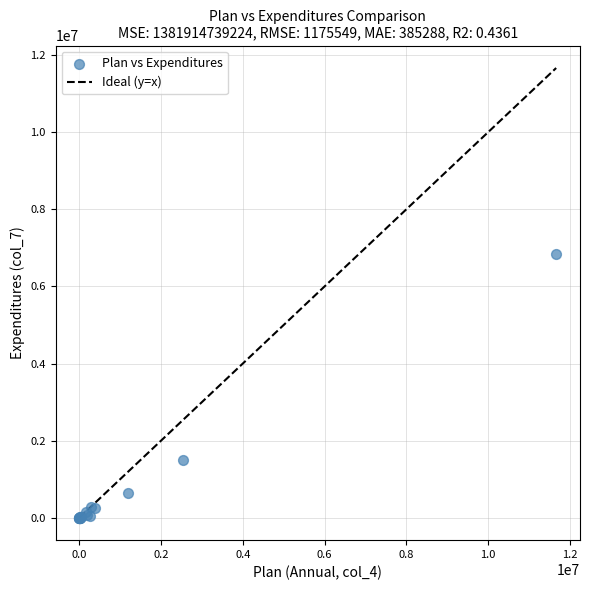

What Y value in the scatter plot is closest to 3415144?

1503375.9